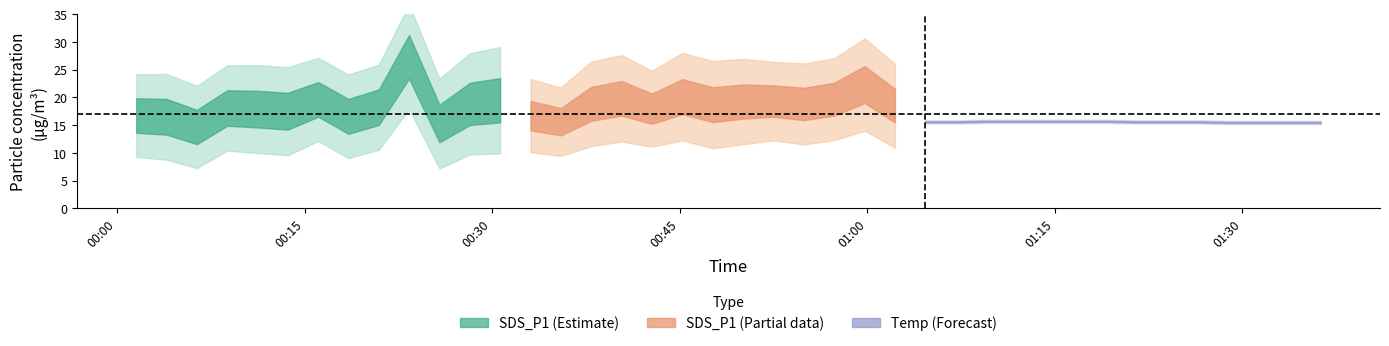

Which has a higher value, 2023/07/23 01:09:32 or 2023/07/23 01:26:33?

2023/07/23 01:26:33